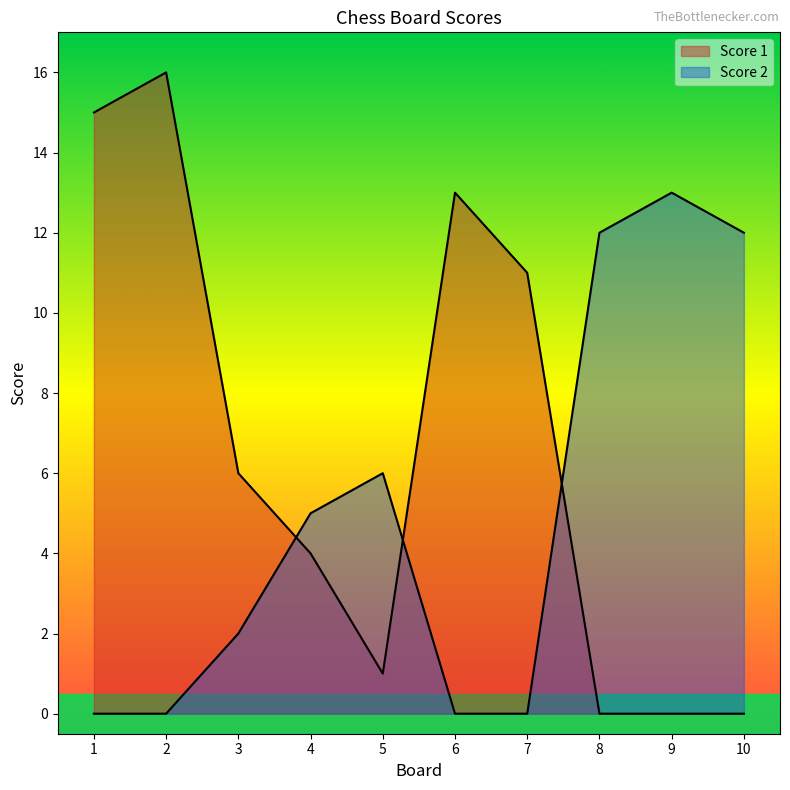

What is the maximum value shown in the chart?

16